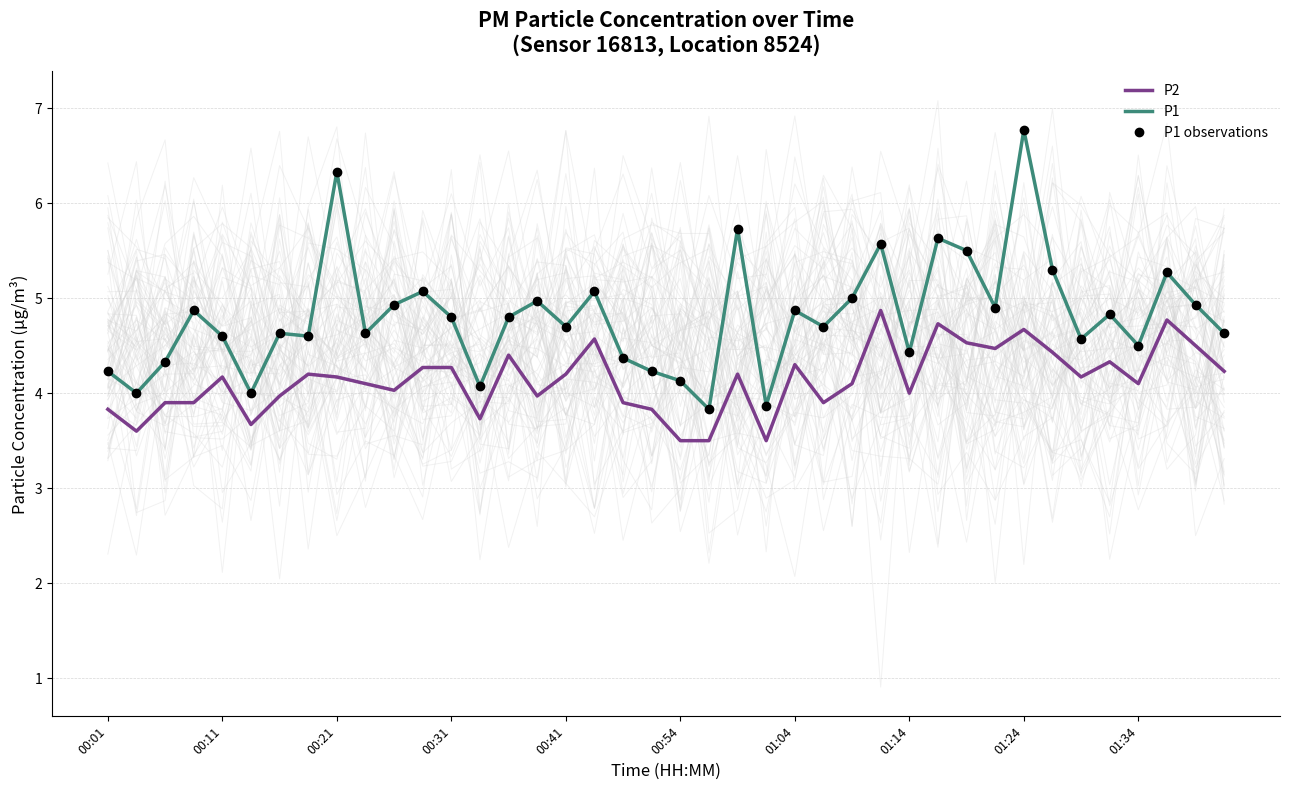

The value of P1 observations at 00:41 is 4.7. True or false?

True